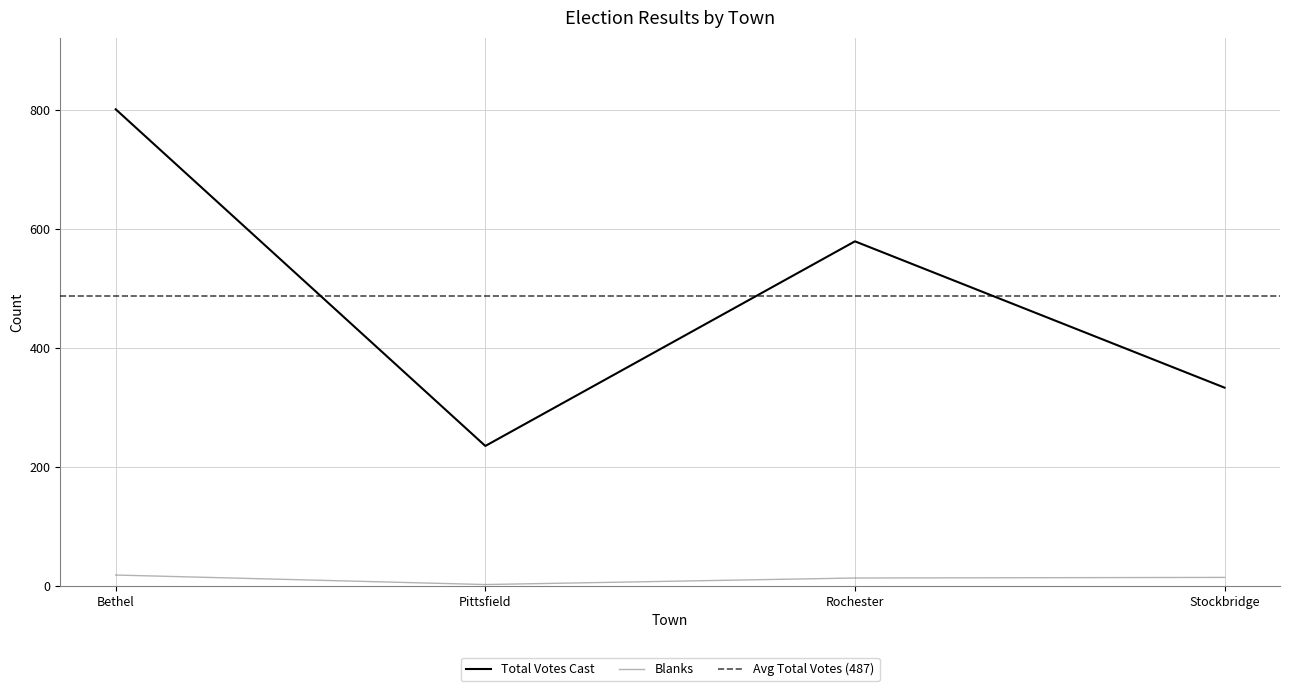

Which series changed the most between Pittsfield and Stockbridge?

Total Votes Cast